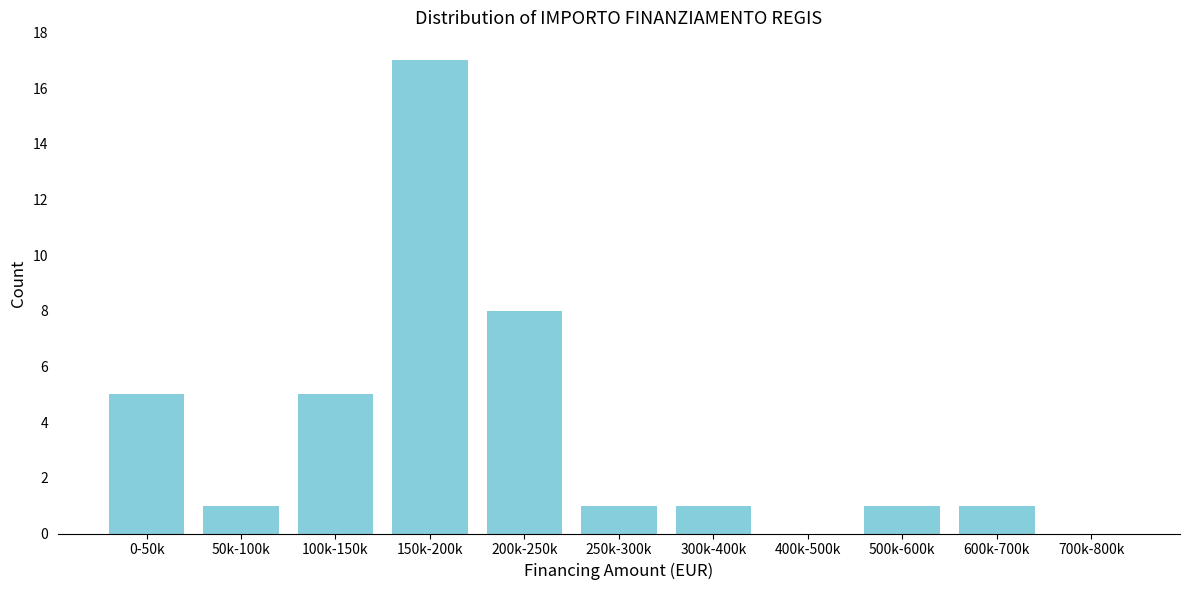

Reading right to left, what are all the values shown in this chart?

700k-800k=0	600k-700k=1	500k-600k=1	400k-500k=0	300k-400k=1	250k-300k=1	200k-250k=8	150k-200k=17	100k-150k=5	50k-100k=1	0-50k=5